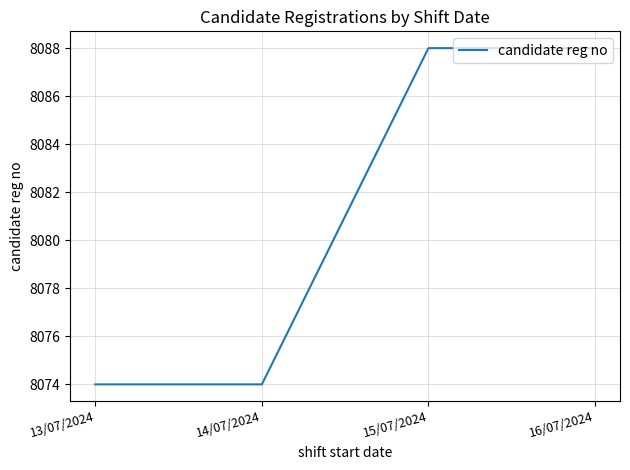

Count the number of data series in this chart.

1